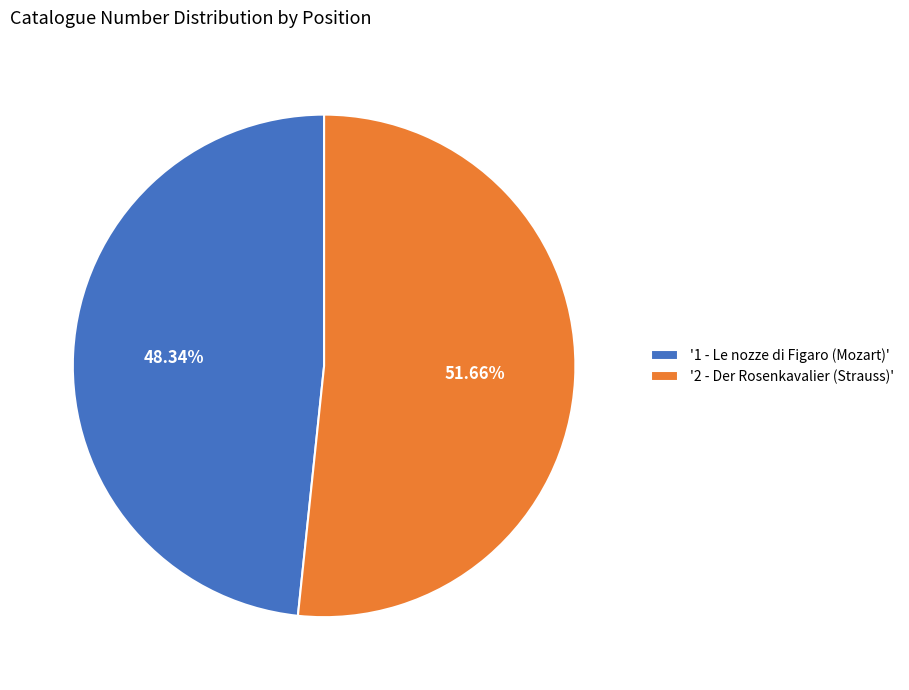

Rank the categories by value from highest to lowest.

'2 - Der Rosenkavalier (Strauss)', '1 - Le nozze di Figaro (Mozart)'